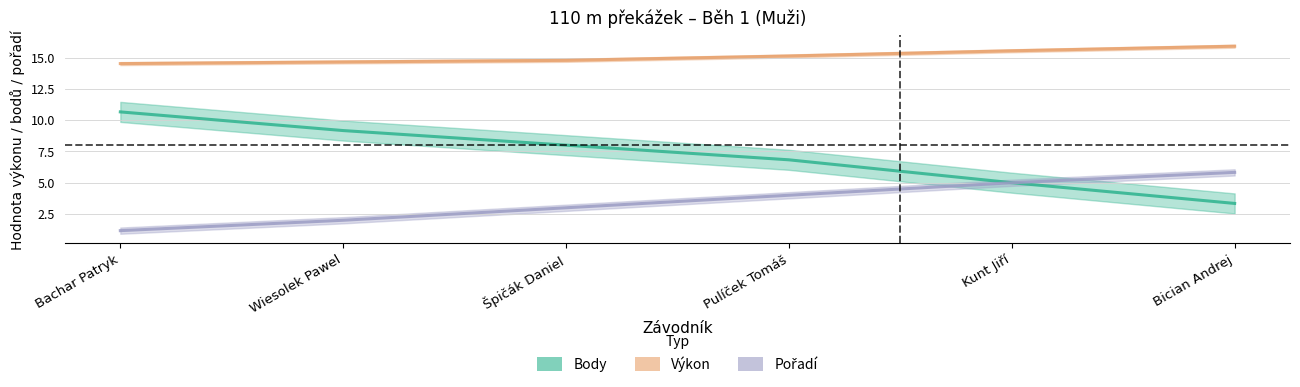

Count the number of categories in the chart.

6